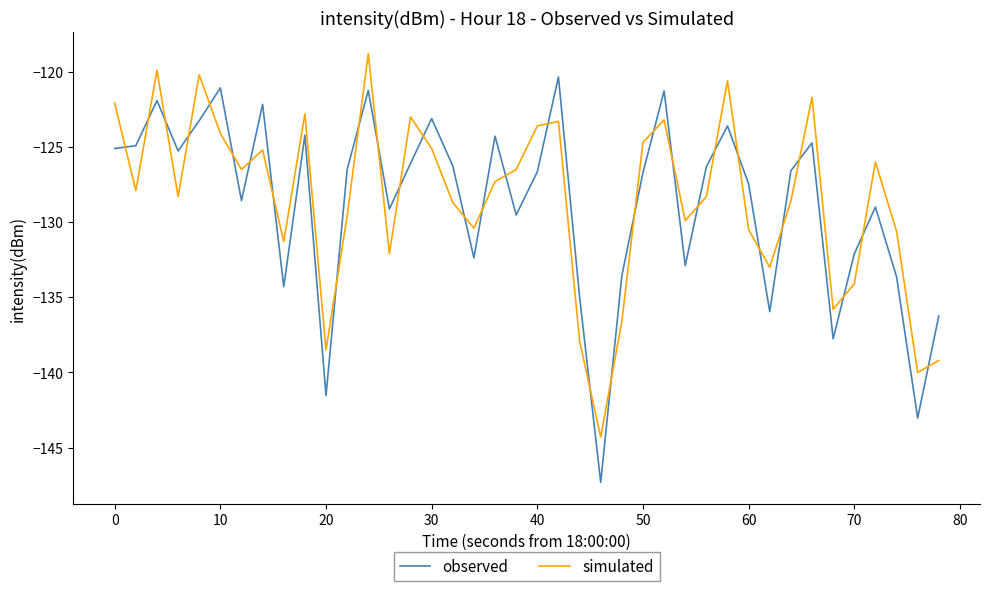

Which series has the largest range (max minus min)?

observed